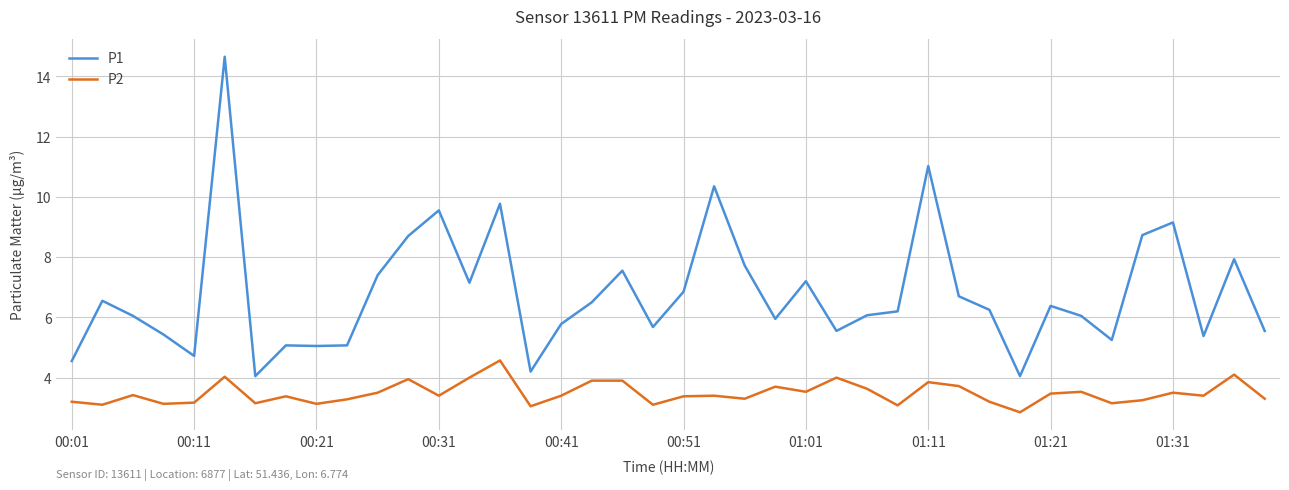

List the series in order of their peak value, lowest first.

P2, P1